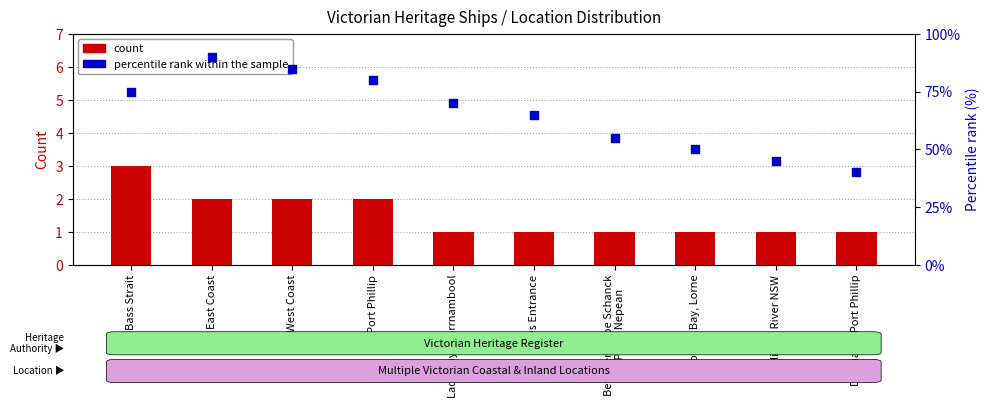

At which category is the sum across all series the highest?

East Coast